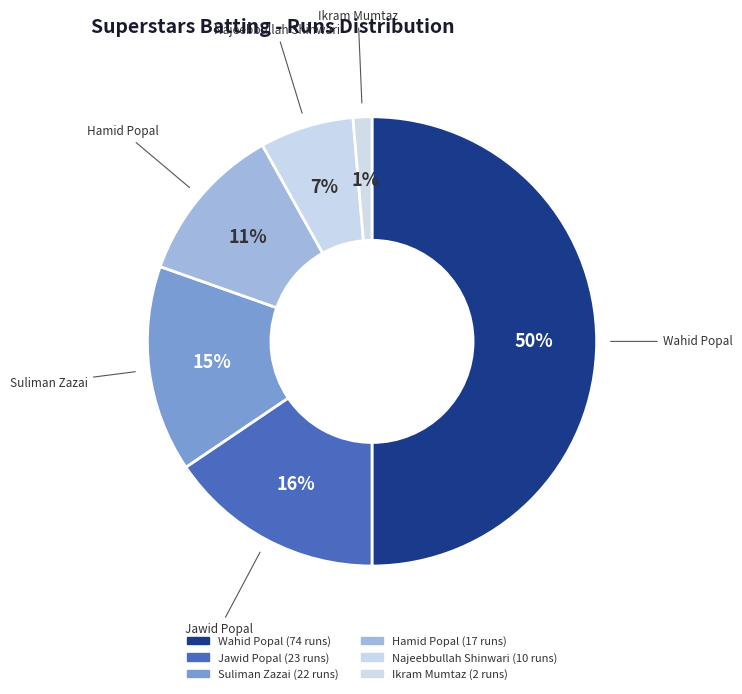

How many slices are in this pie chart?

6